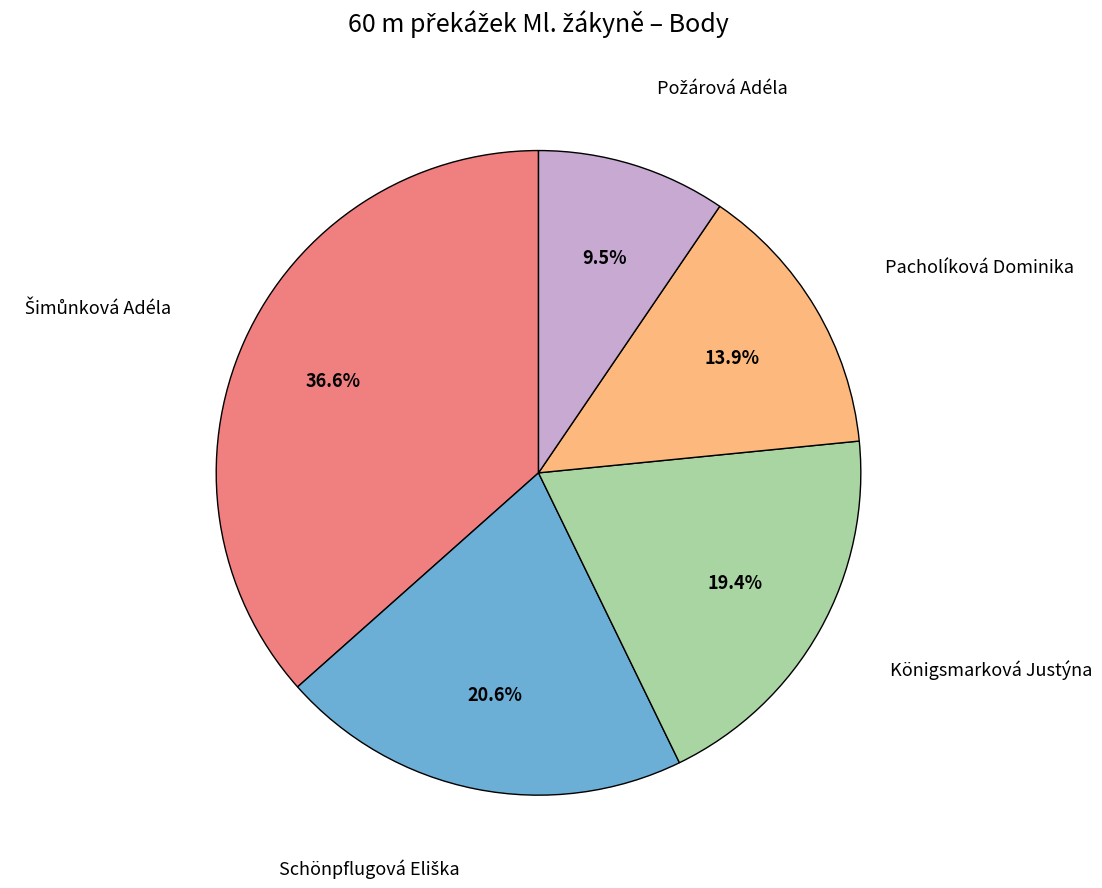

What portion of the pie excludes Pacholíková Dominika?

86.1%